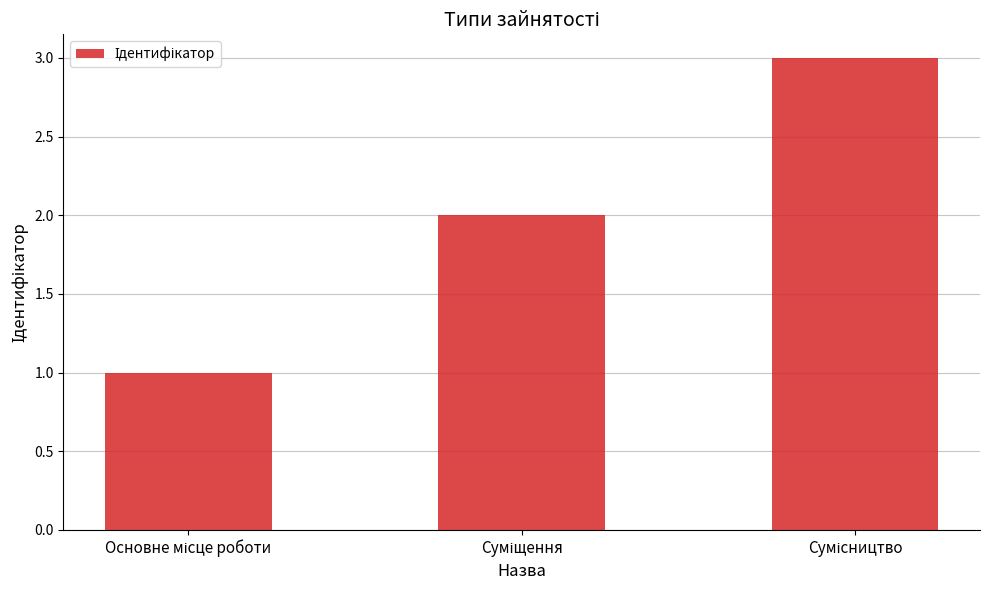

Reading left to right, list all the values displayed in this chart.

1	2	3